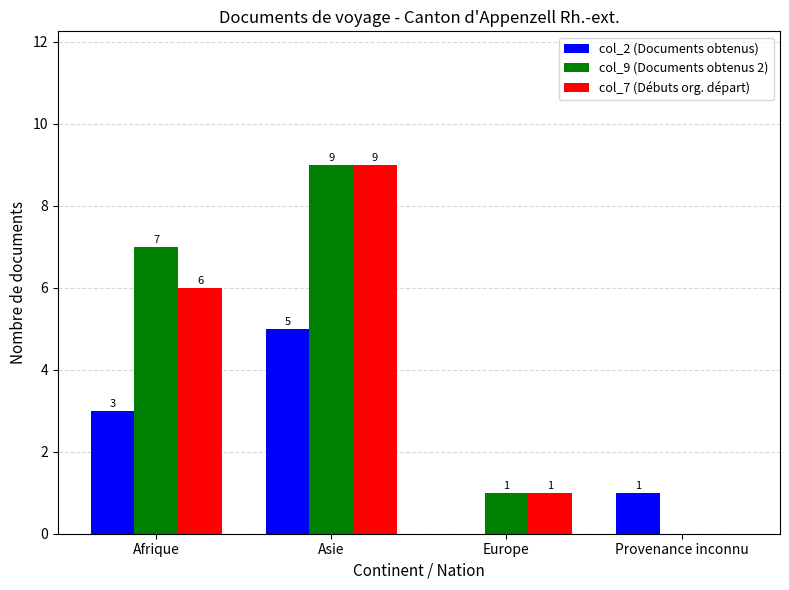

What is the total value across all series at Afrique?

16